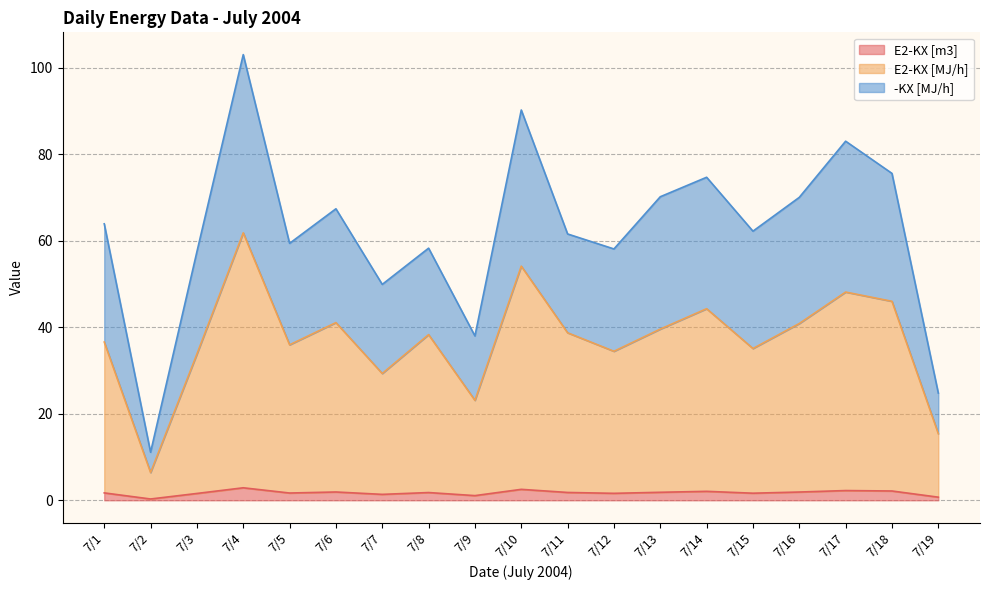

List the labels in order of -KX [MJ/h] value, smallest first.

7/2, 7/19, 7/9, 7/7, 7/3, 7/12, 7/8, 7/5, 7/11, 7/15, 7/1, 7/6, 7/16, 7/13, 7/14, 7/18, 7/17, 7/10, 7/4